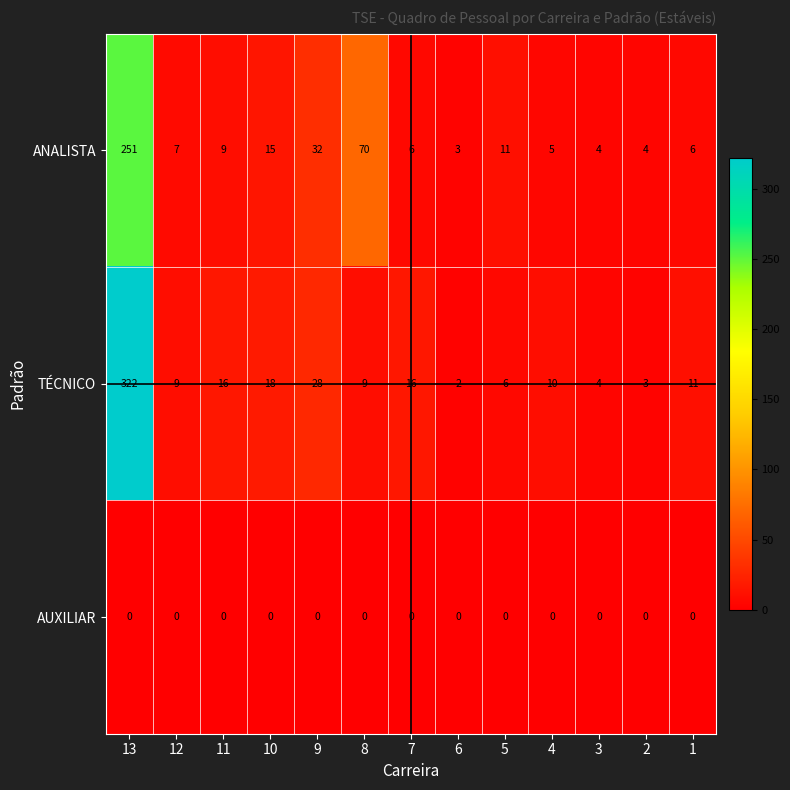

The value of AUXILIAR at 4 is 0. True or false?

True